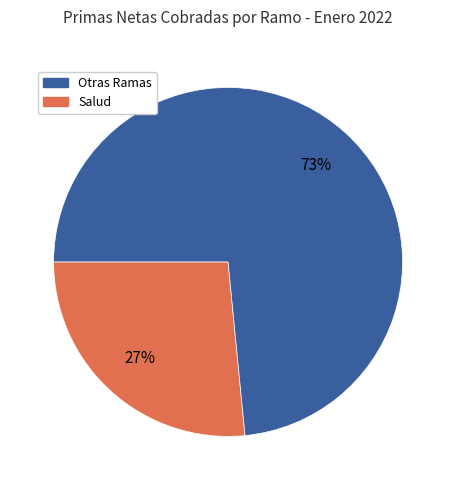

To the nearest percent, what is the average slice percentage?

50%